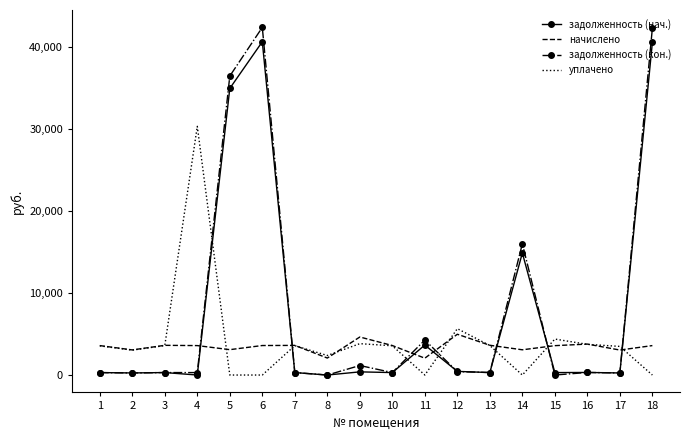

Is the value of задолженность (кон.) at 6 greater than the value of задолженность (нач.) at 7?

Yes